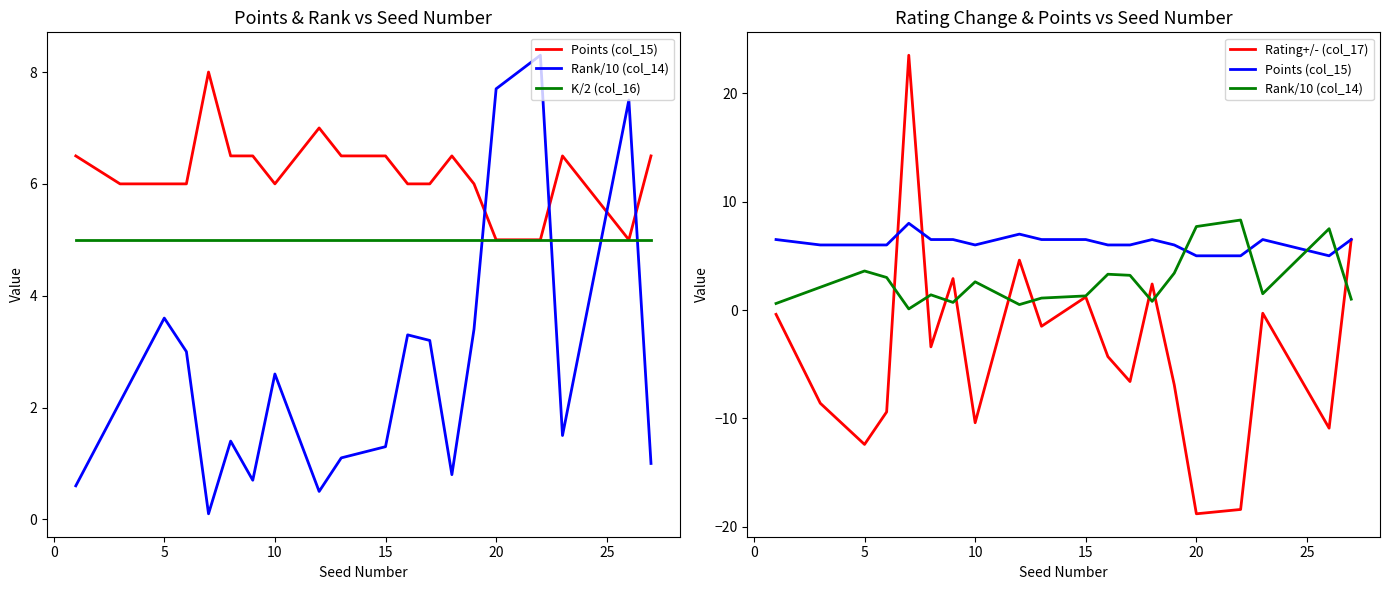

What is the smallest value displayed?

-18.8